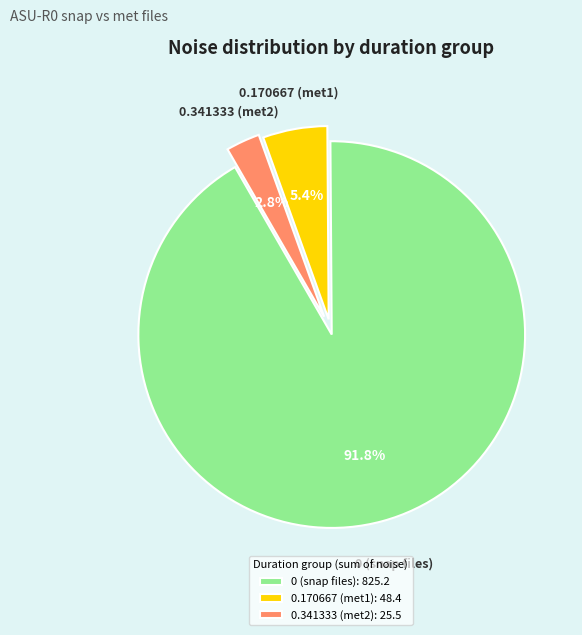

How much of the chart is everything except 0.170667 (met1): 48.4?

94.6%